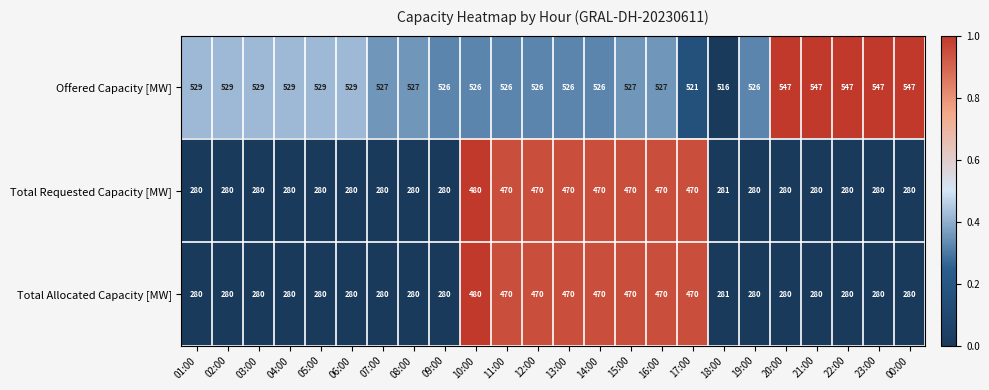

What is the difference between the maximum and minimum values in the Total Allocated Capacity [MW] series?

200